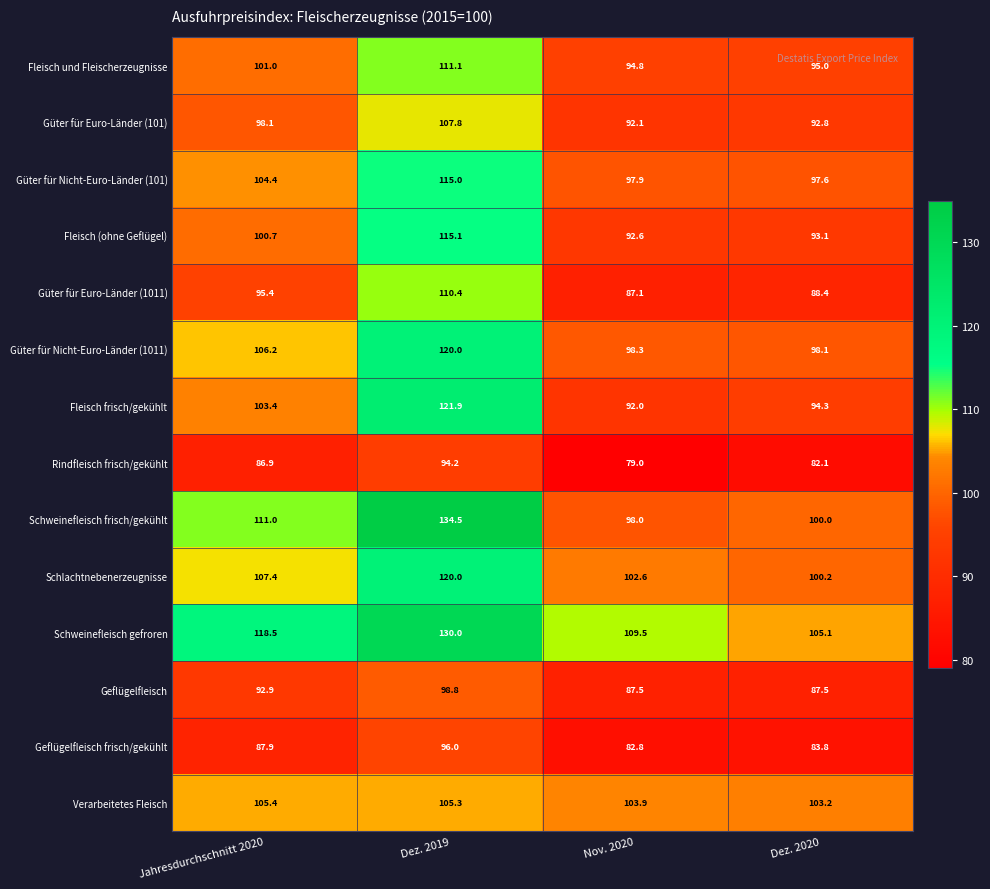

The value of Rindfleisch frisch/gekühlt at Jahresdurchschnitt 2020 is 86.9. True or false?

True